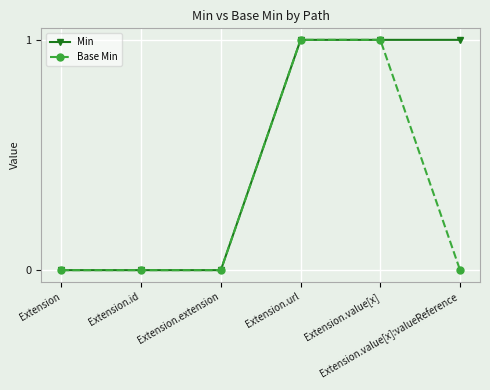

What is the sum of all Base Min values?

2